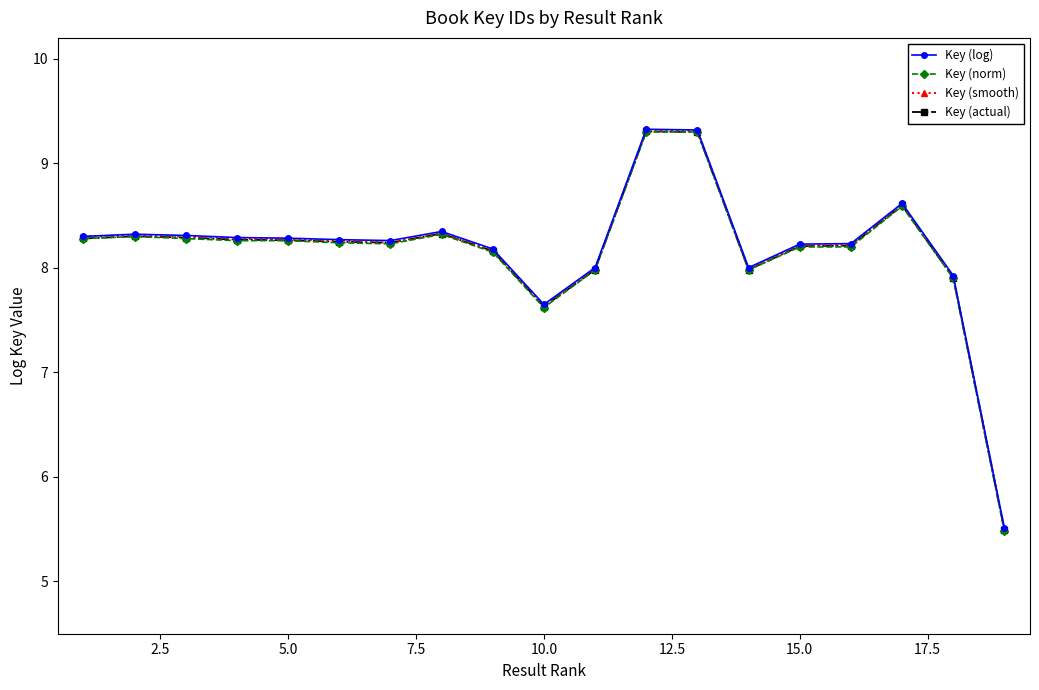

At how many categories does at least one series exceed 7?

18